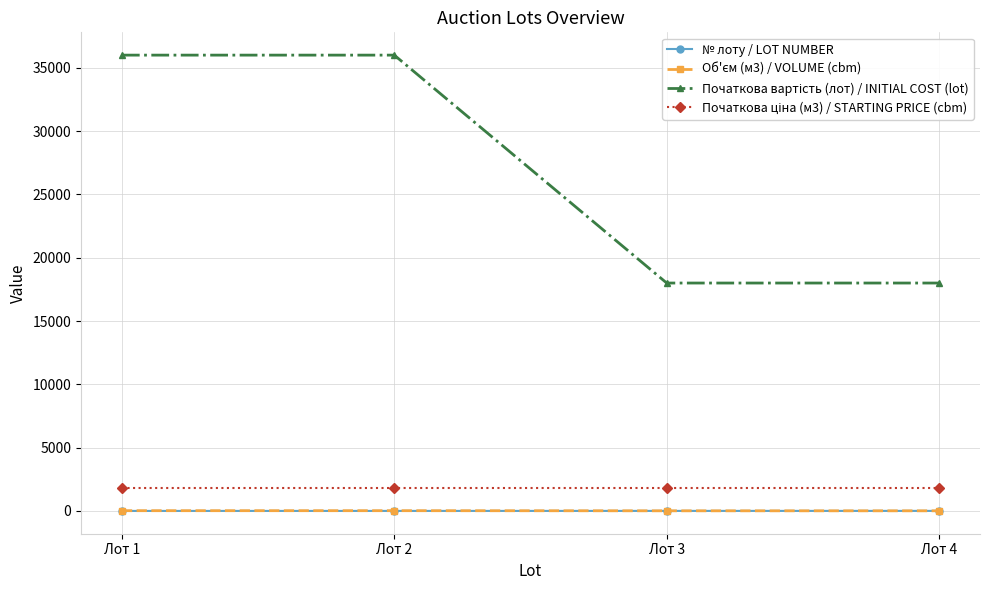

At how many categories does at least one series exceed 10445?

4